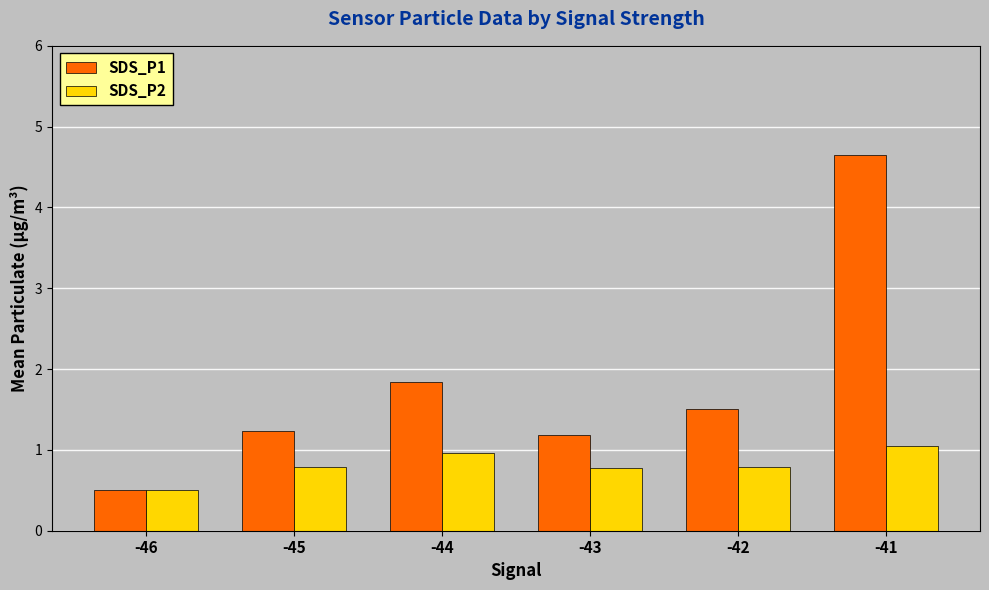

Are the bars horizontal?

No